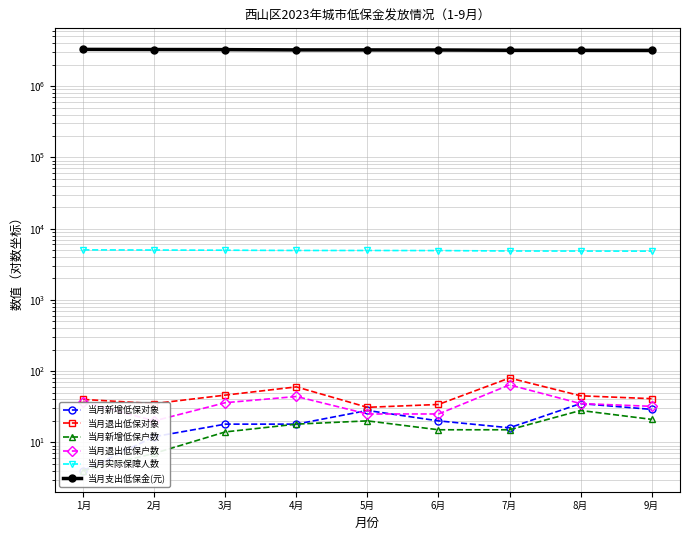

What is the value of the 当月支出低保金(元) point at the 1st from the left?

3285656.5